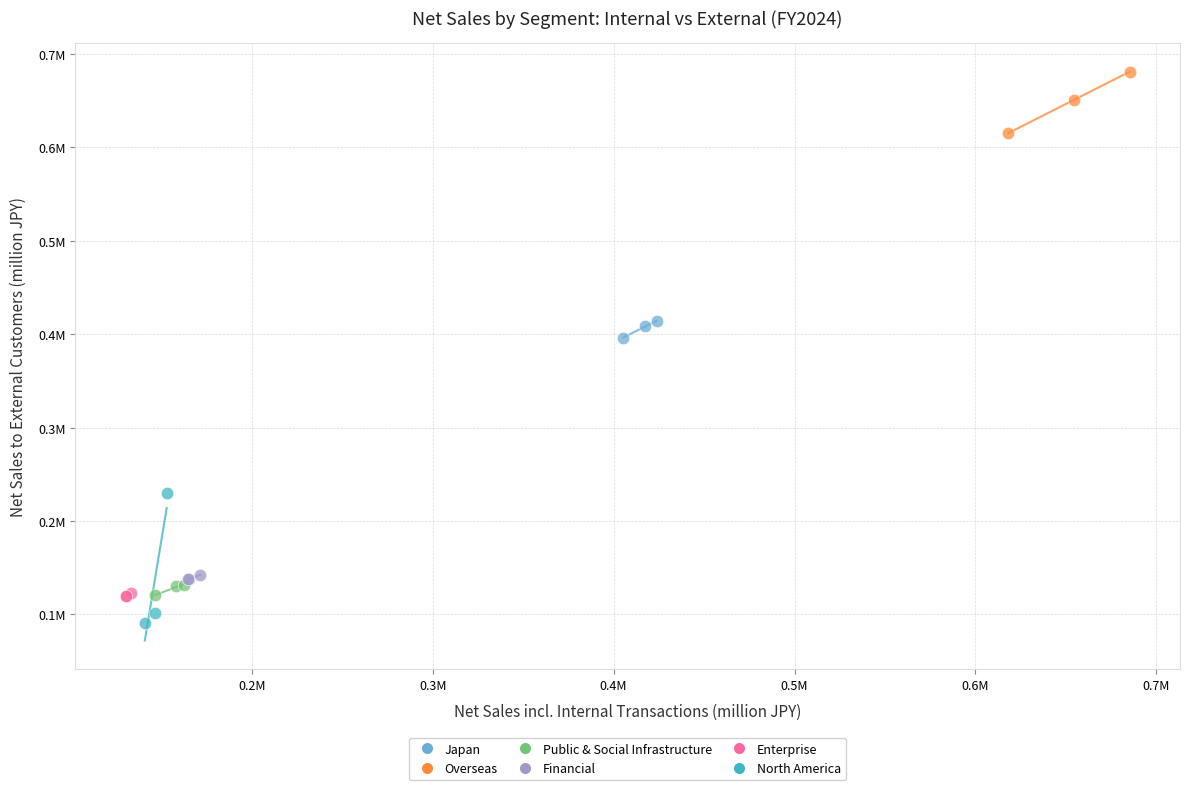

Which series has the widest spread of Y values?

North America